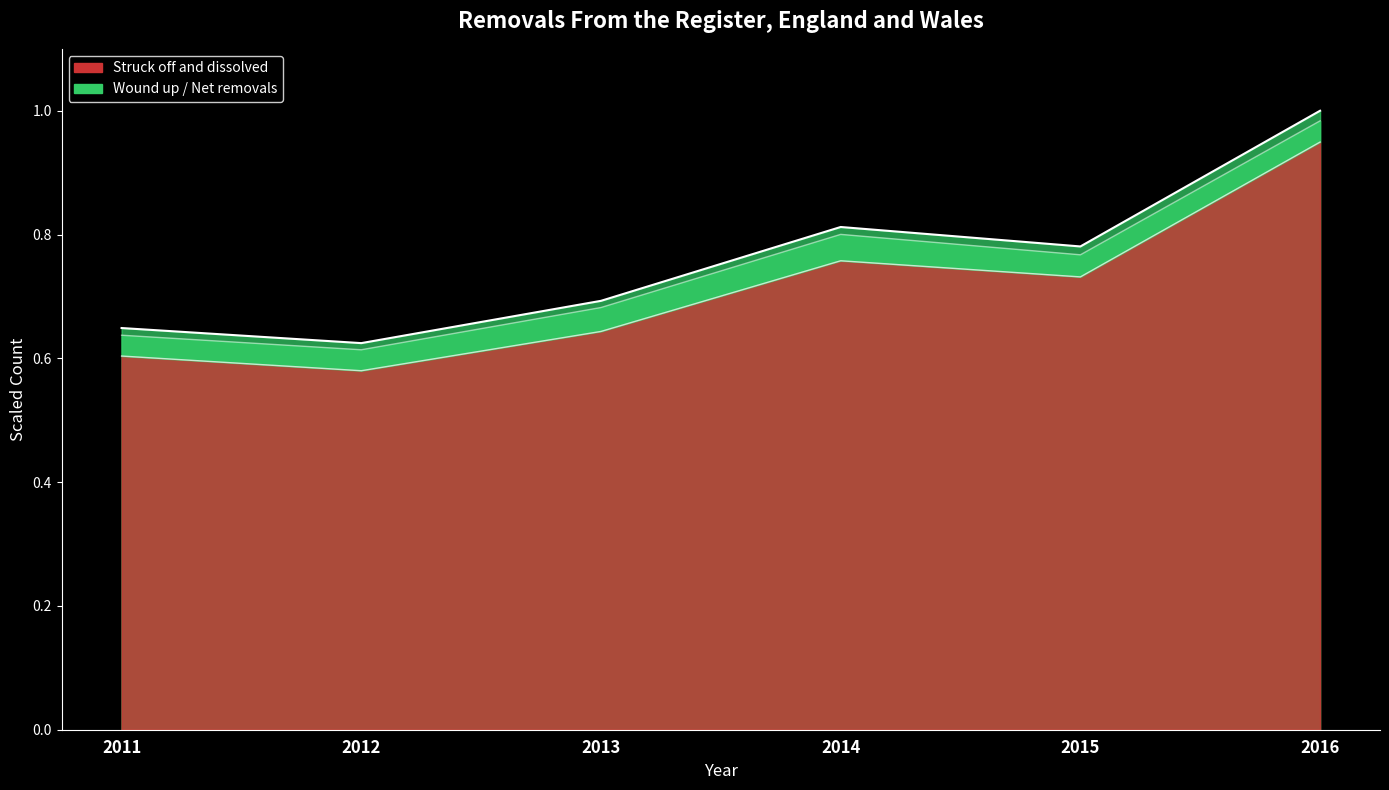

Which series changed the most between 2011 and 2012?

Total removed